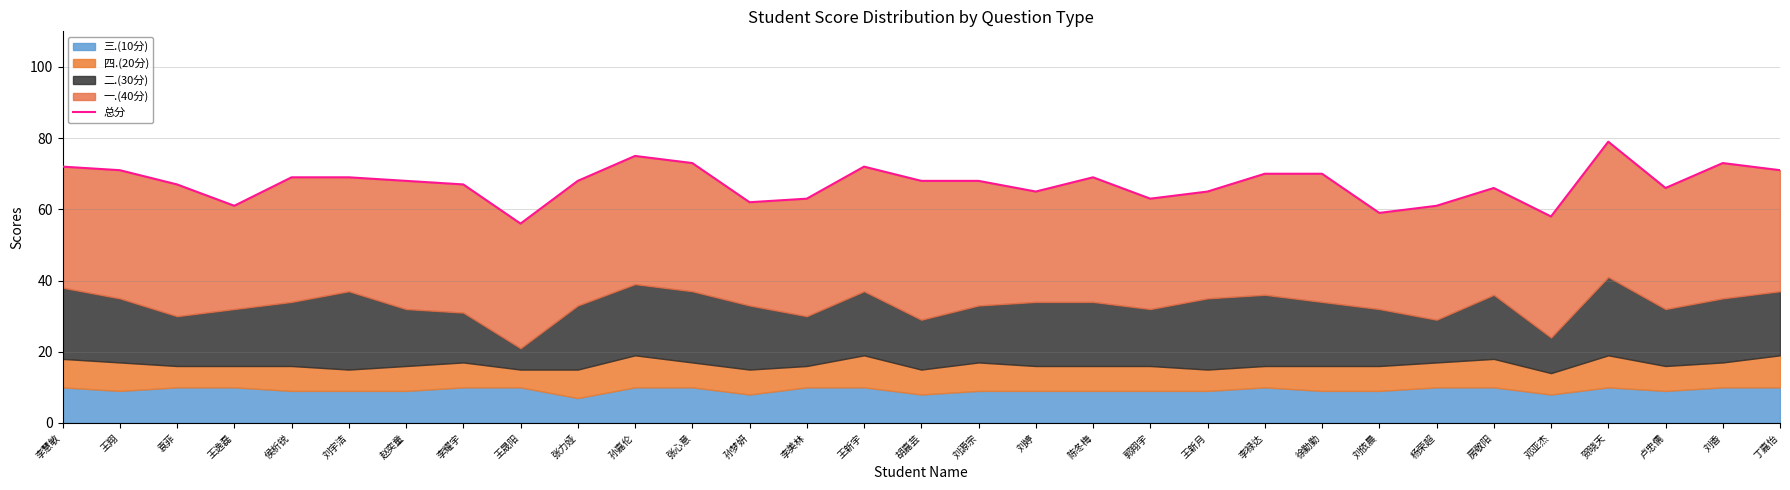

Count the number of categories in the chart.

31